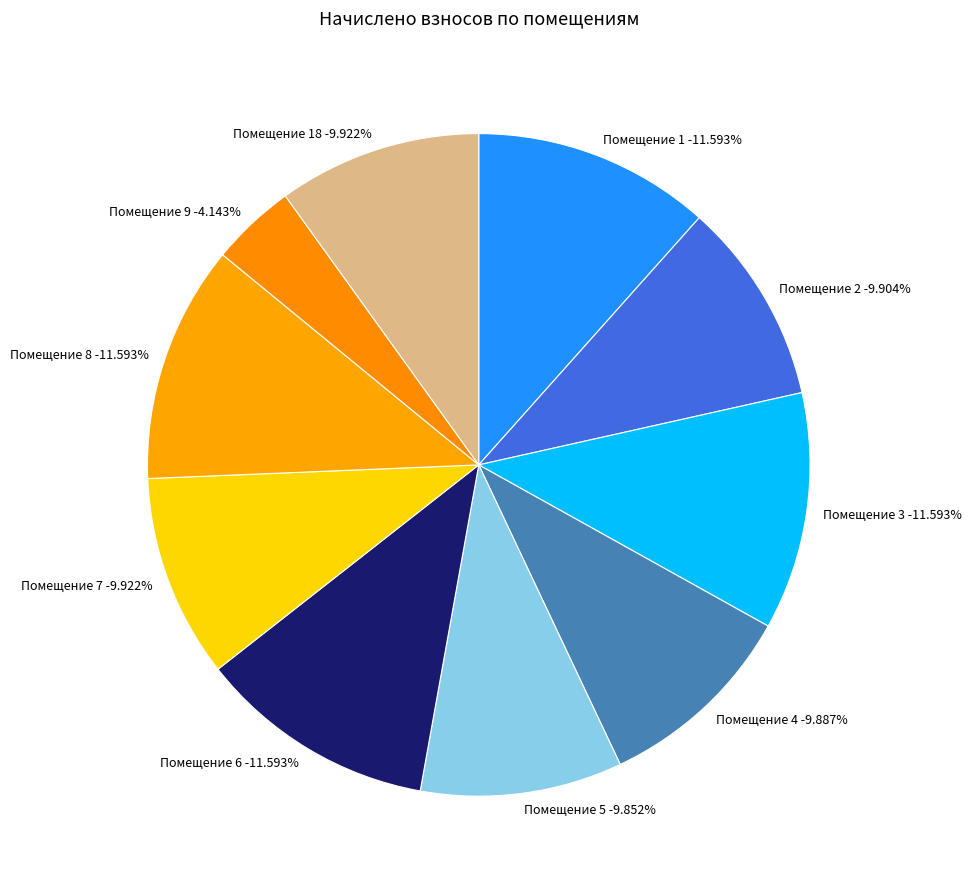

Combined, do 3 and 4 account for over 50%?

No